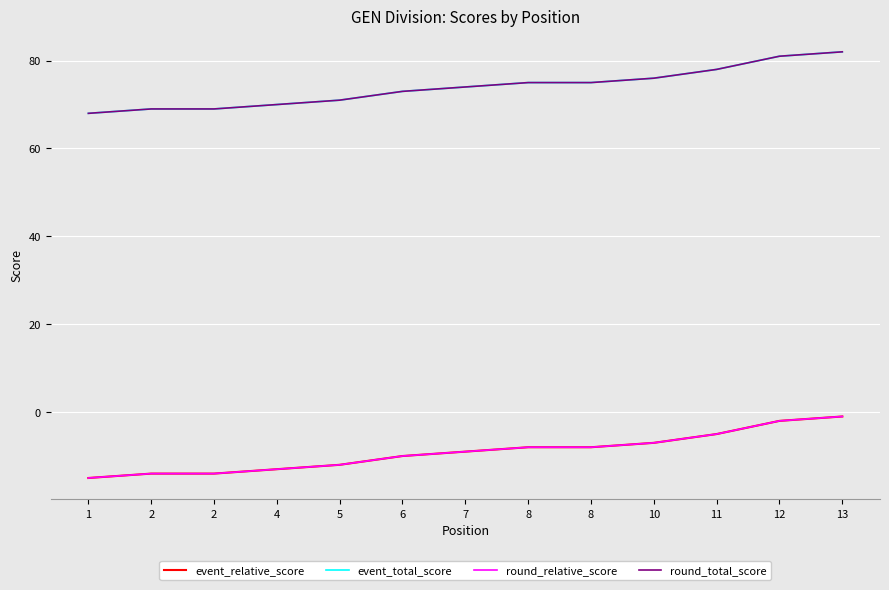

Does the chart display data point markers on the line(s)?

No